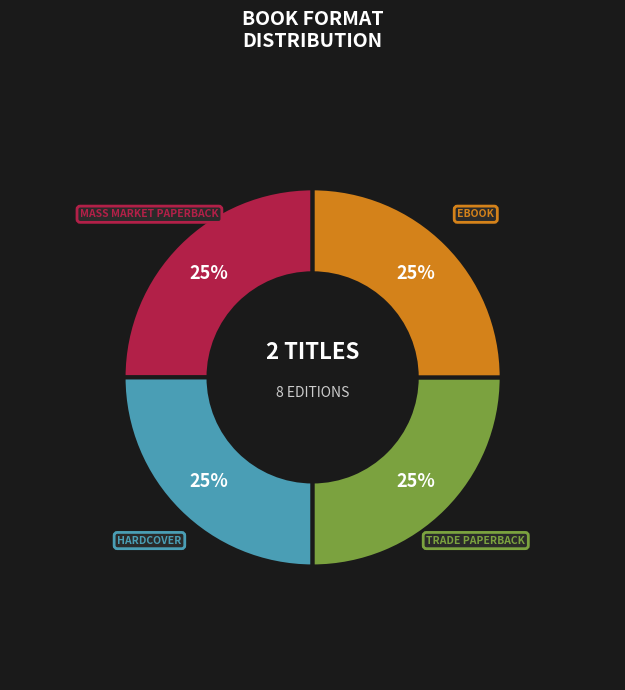

Does any single category account for the majority?

No